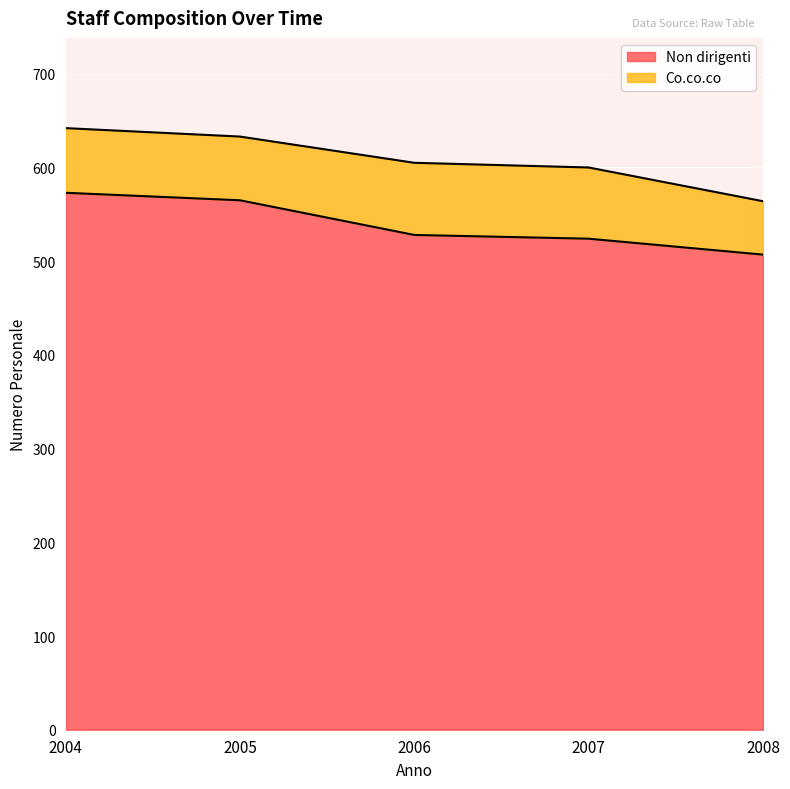

The value at 2005 is 800. True or false?

False